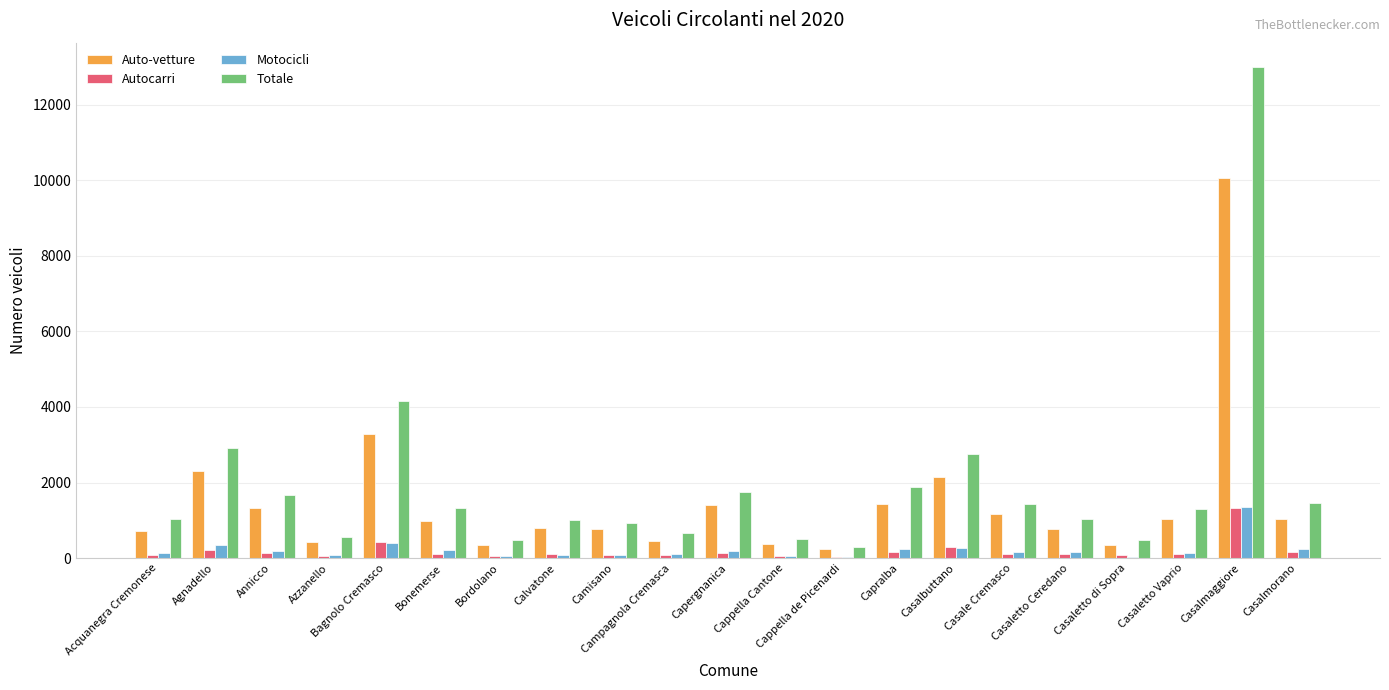

What is the maximum value for Auto-vetture?

10059